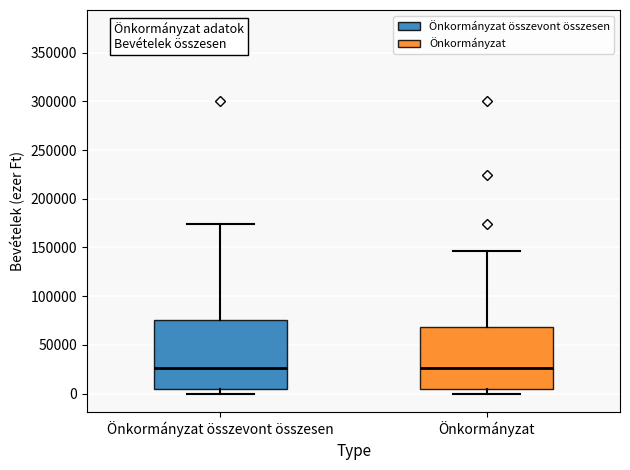

Where does the upper whisker of the box for Önkormányzat összevont összesen end on the y-axis? The values are not printed on the chart, so give them approximately, as read against the axis.

175000